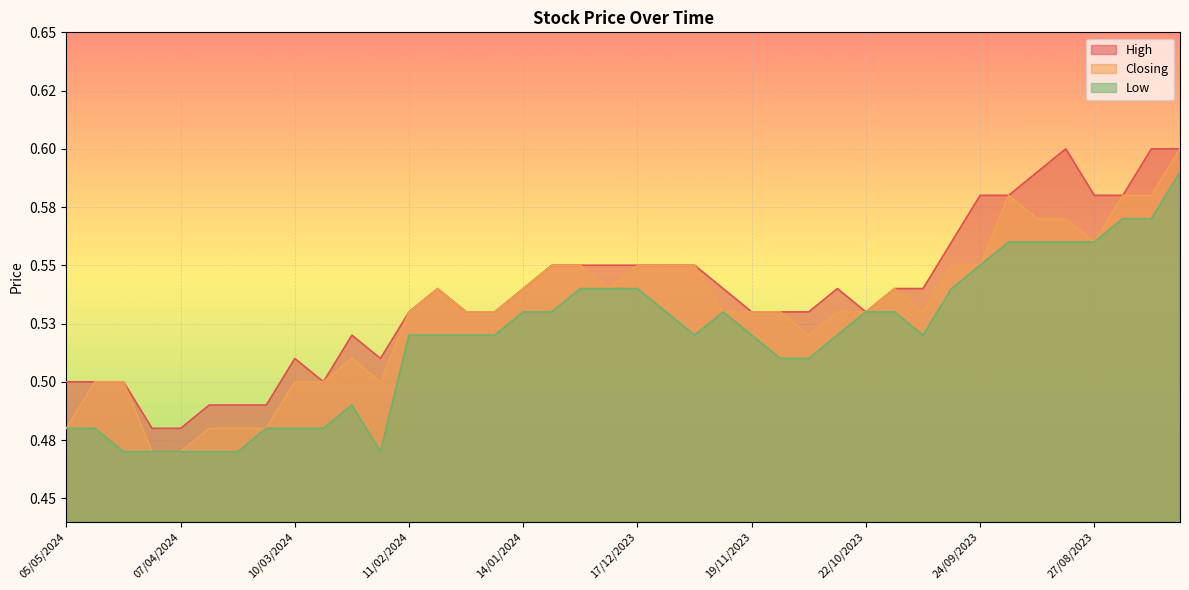

List the series in order of their peak value, highest first.

High, Closing, Low